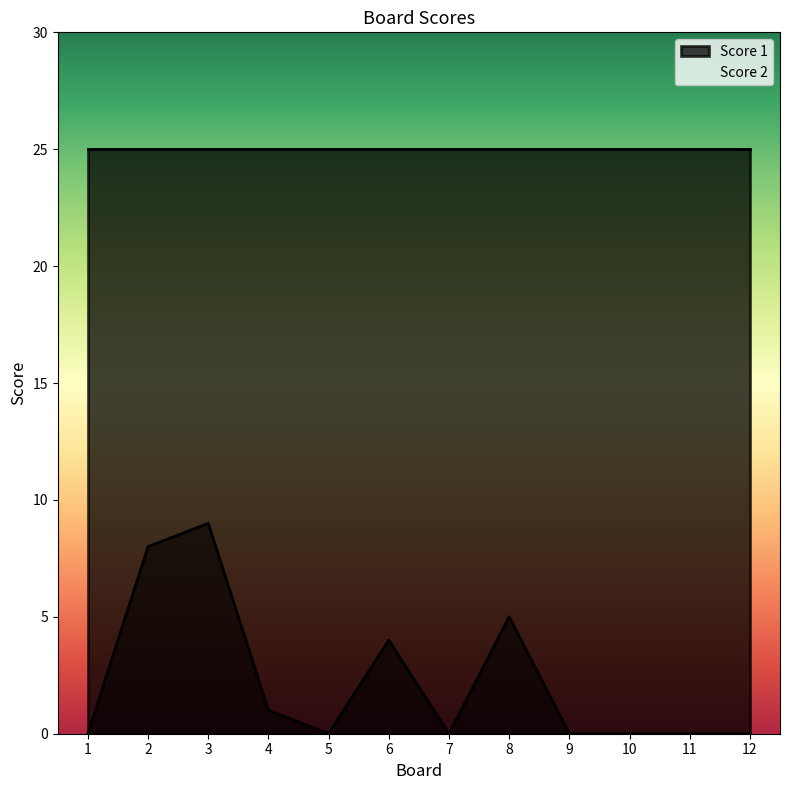

What is the ratio of the value at 8 to the value at 6?

1.2